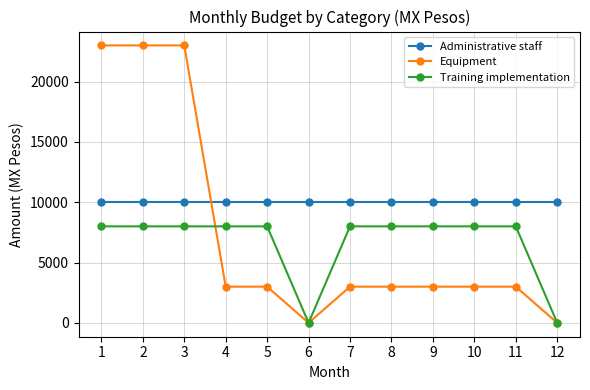

Is it true that Equipment equals 0 at 6?

True